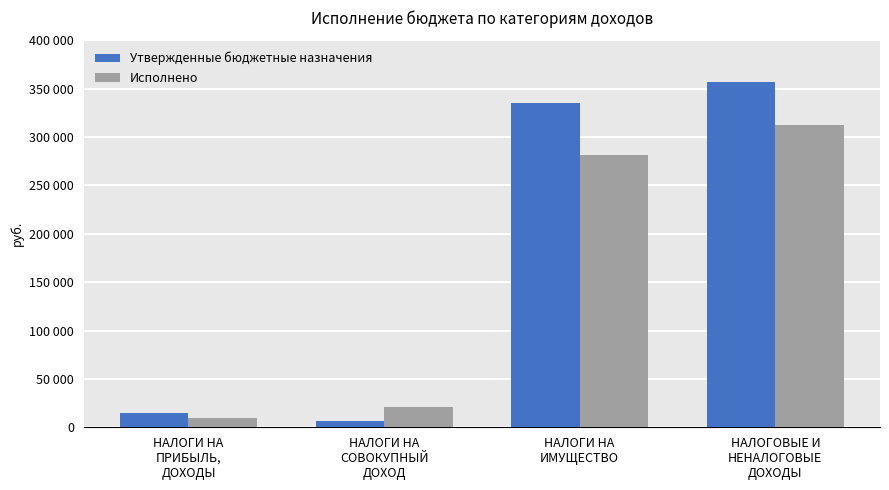

List the series in order of their peak value, lowest first.

Исполнено, Утвержденные бюджетные назначения